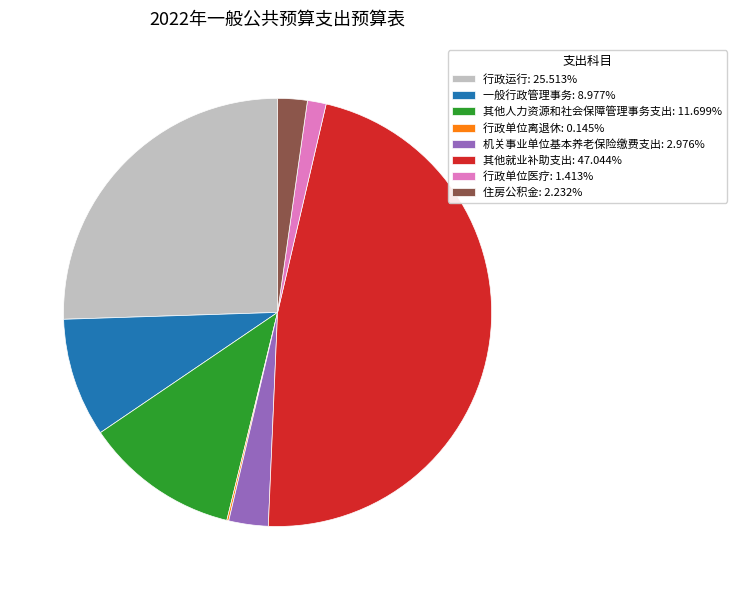

Which category has the biggest portion of the pie?

其他就业补助支出